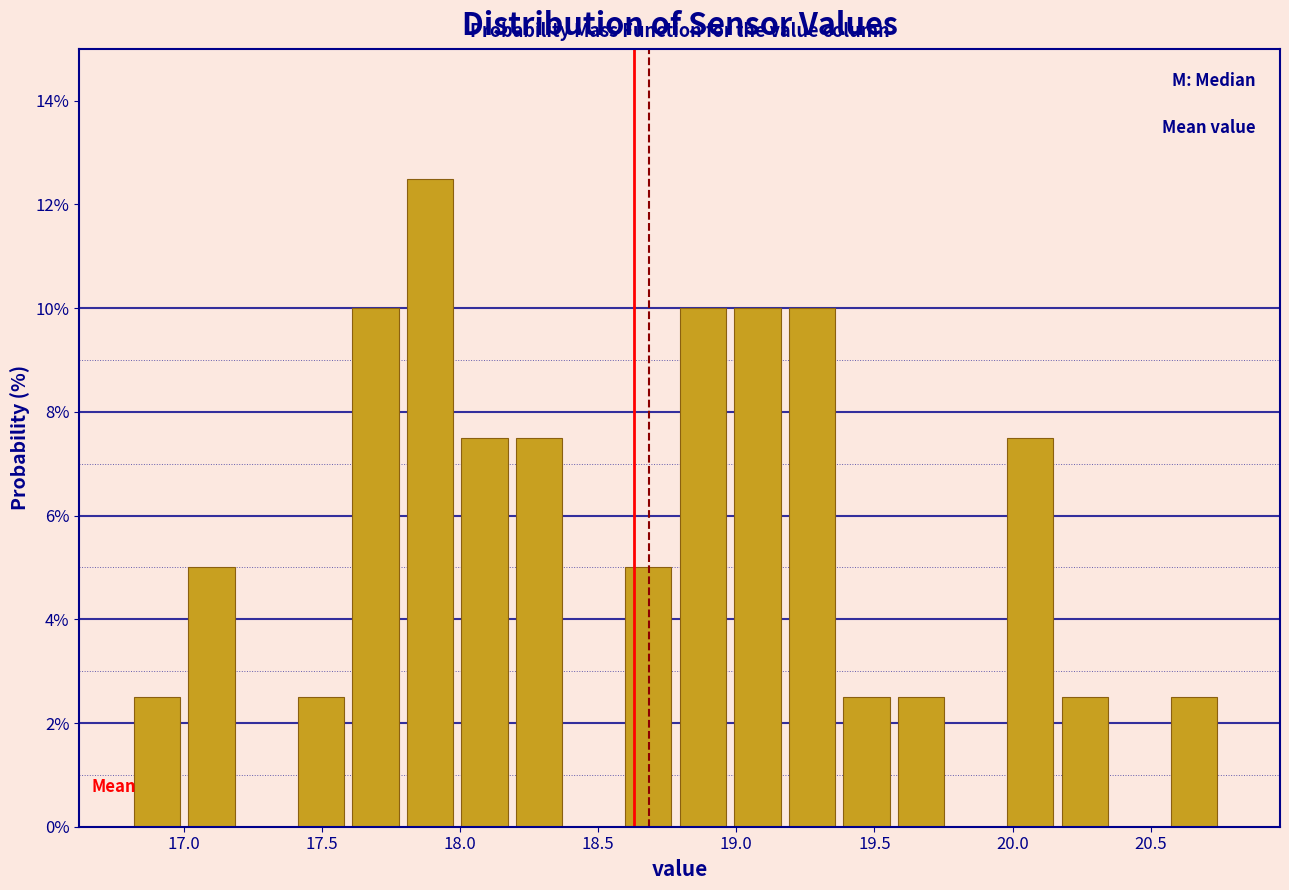

Around what value on the x-axis is the tallest bar? Give the approximate position of its centre, as read against the axis.

17.90